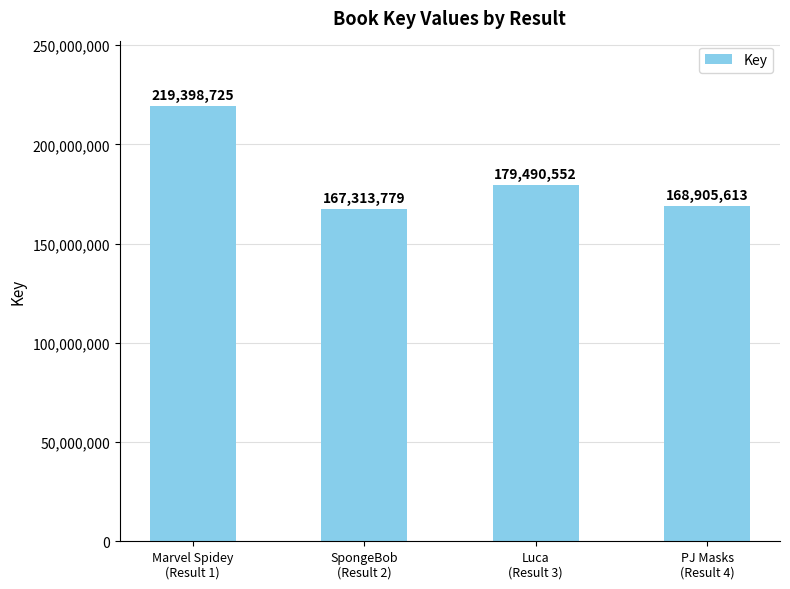

List the labels in order of value, largest first.

Marvel Spidey
(Result 1), Luca
(Result 3), PJ Masks
(Result 4), SpongeBob
(Result 2)